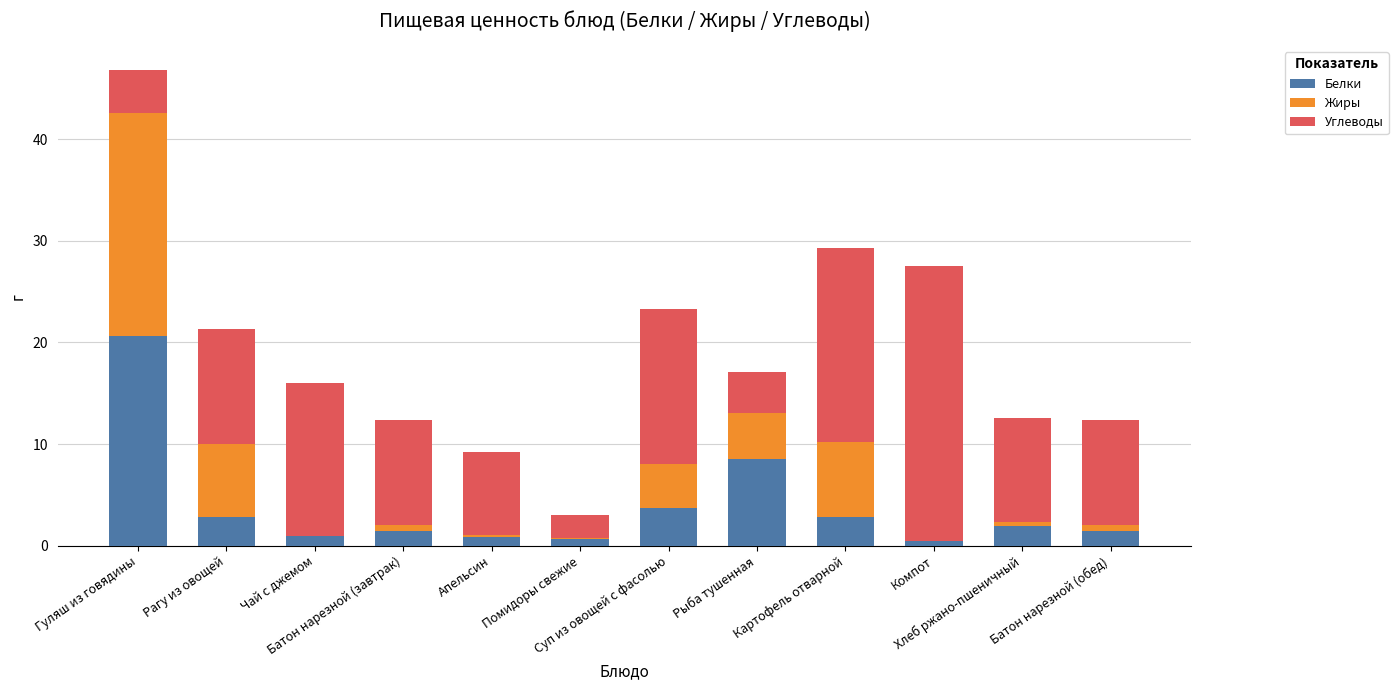

What is the highest value of the Белки series?

20.6